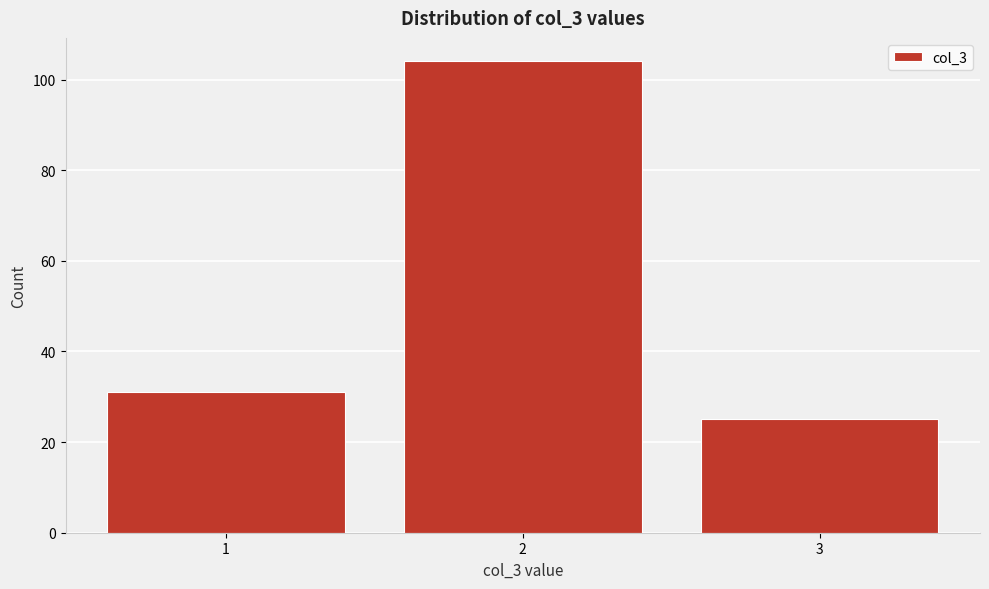

Reading left to right, extract all data points from this chart.

1=31	2=104	3=25